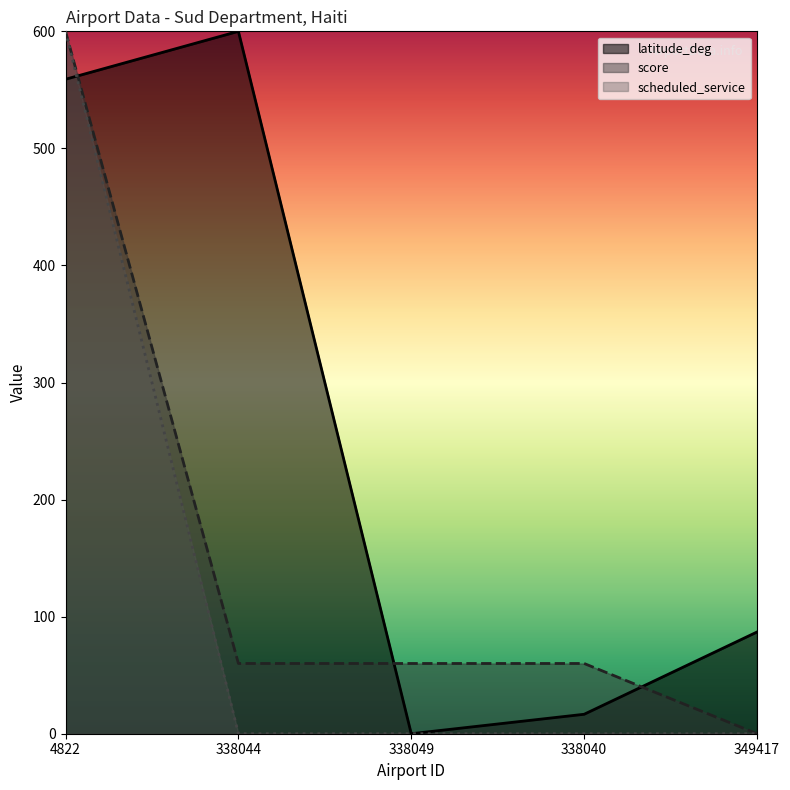

The scheduled_service series shows 600.0 at 4822. True or false?

True